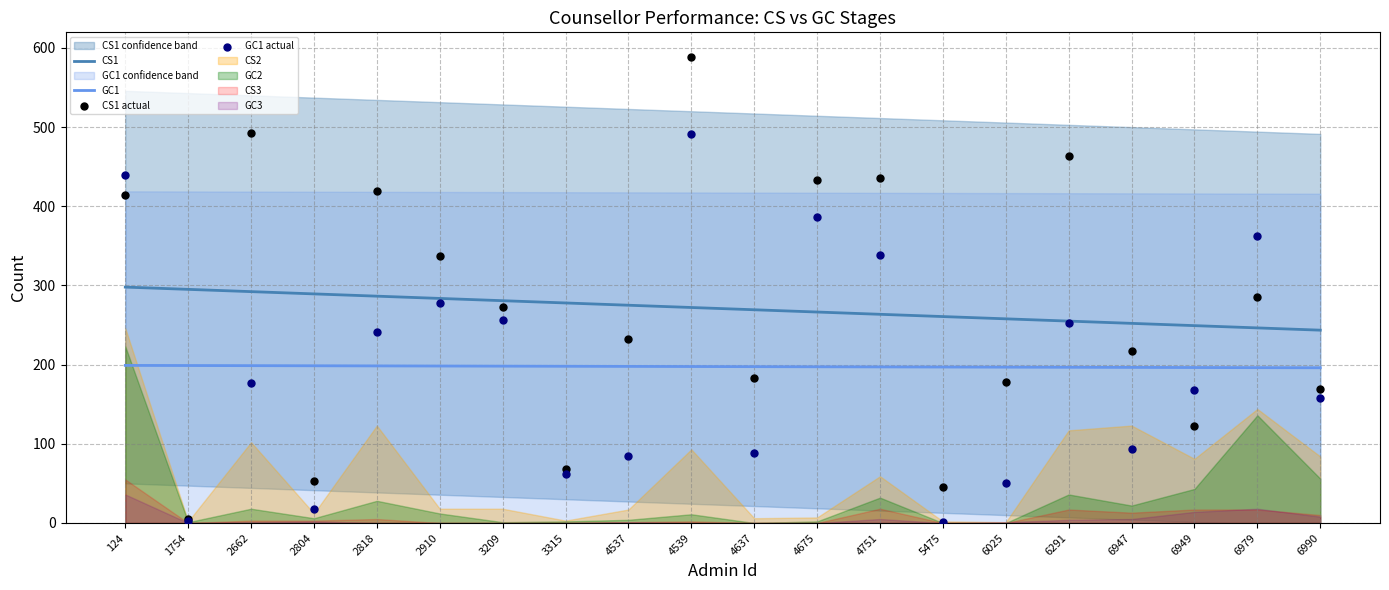

Which series has the largest total across all categories?

CS1 actual